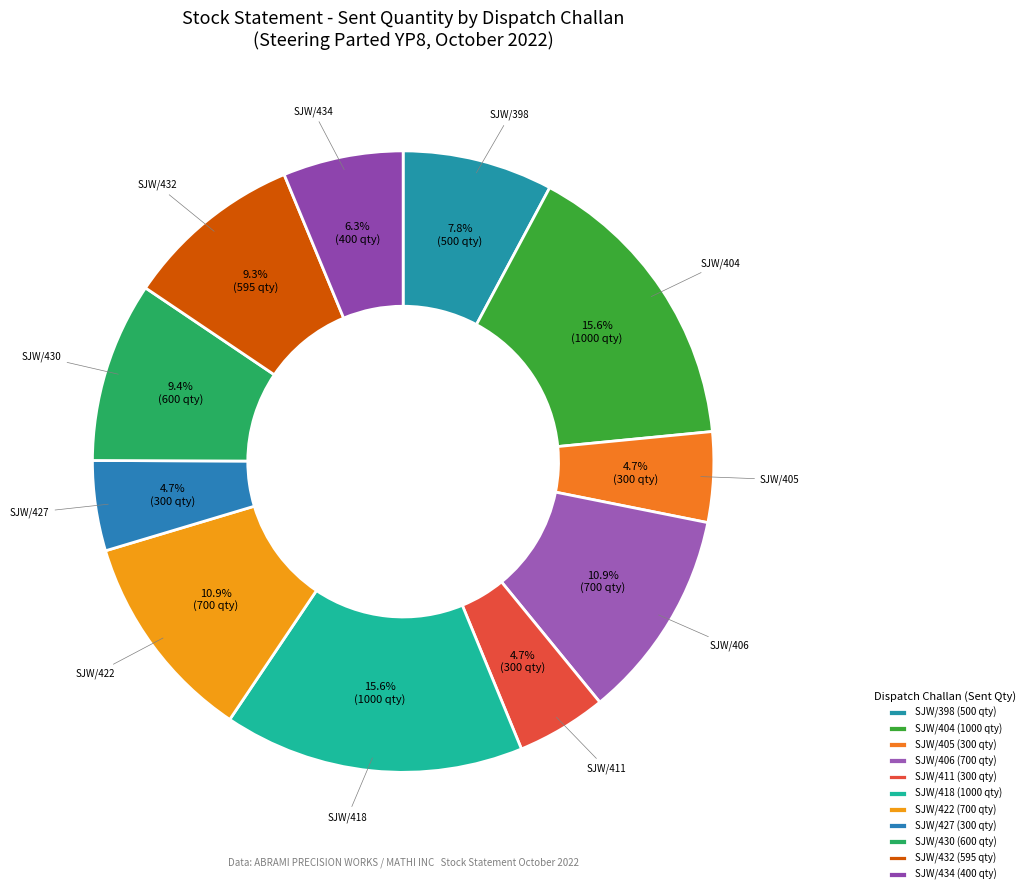

Which has a higher value, SJW/405 or SJW/432?

SJW/432